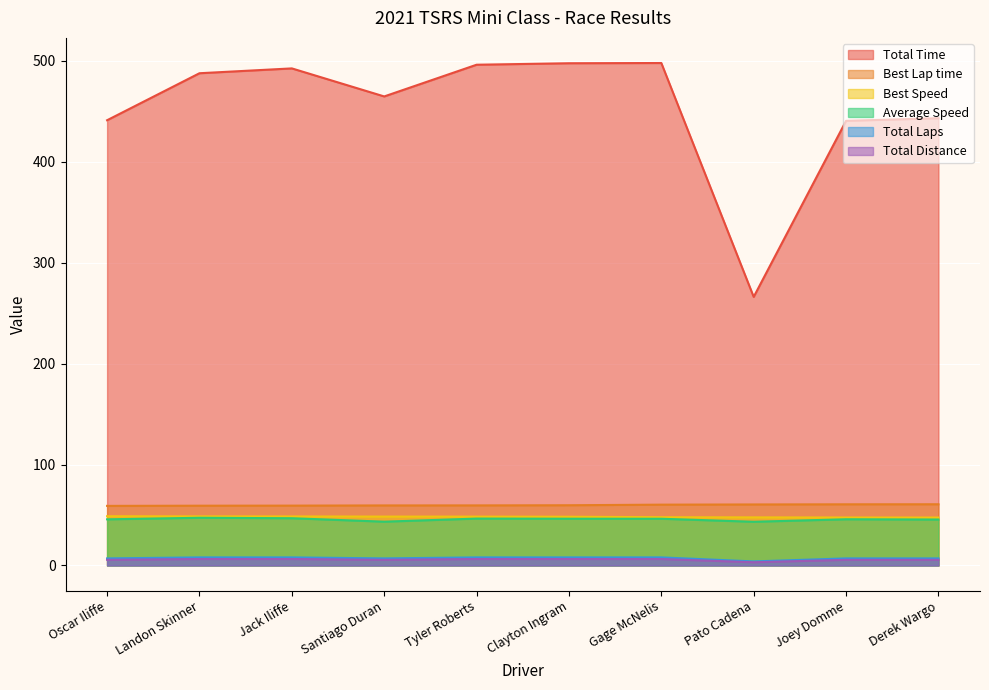

Where is the first local minimum for Total Laps?

Santiago Duran